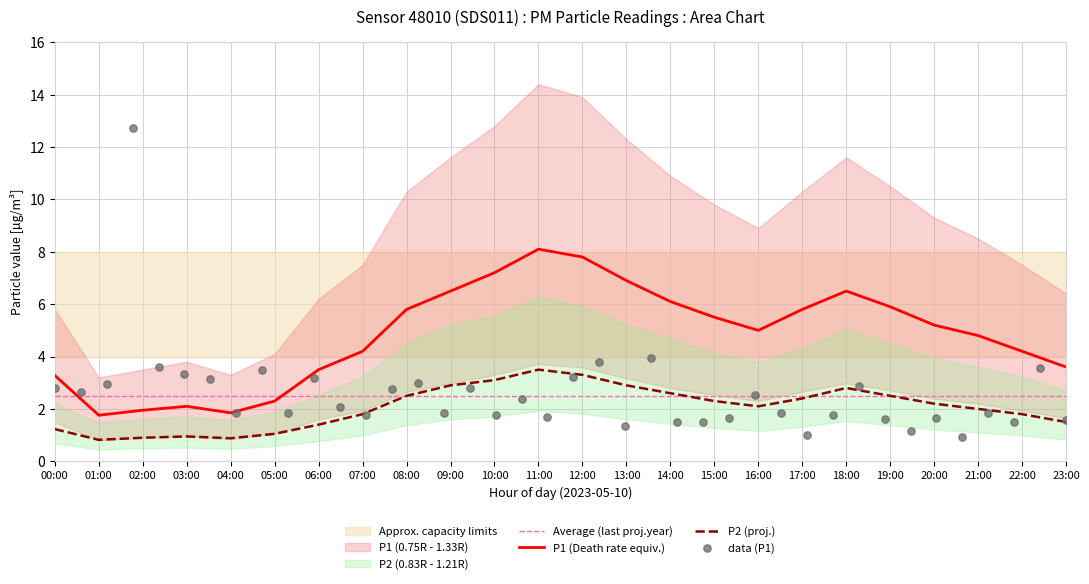

At how many categories does at least one series exceed 5?

19